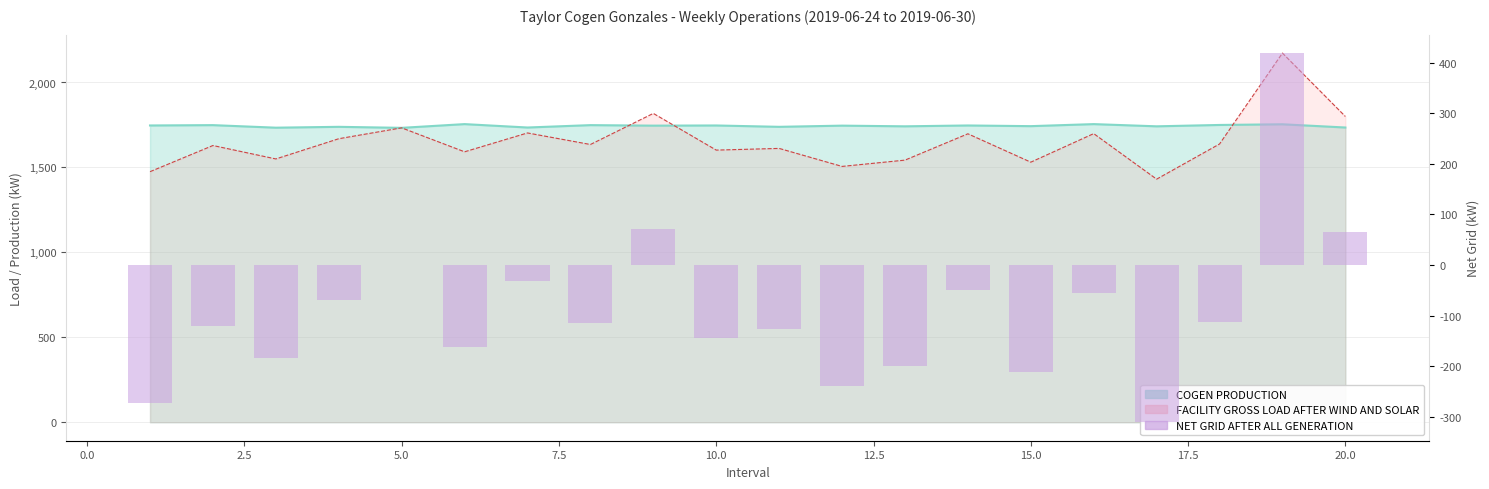

Are the bars horizontal?

No